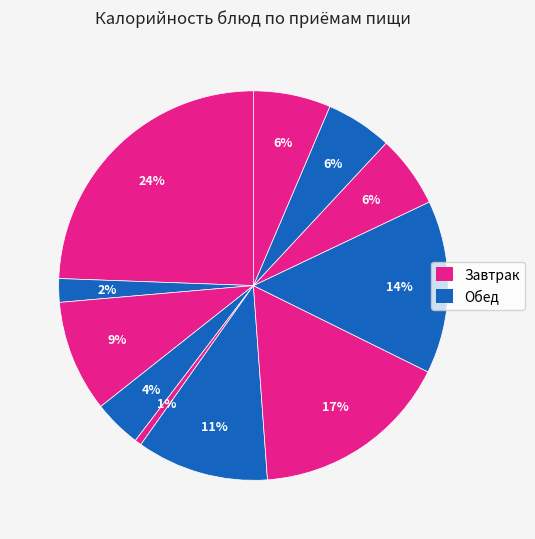

How many slices are in this pie chart?

11